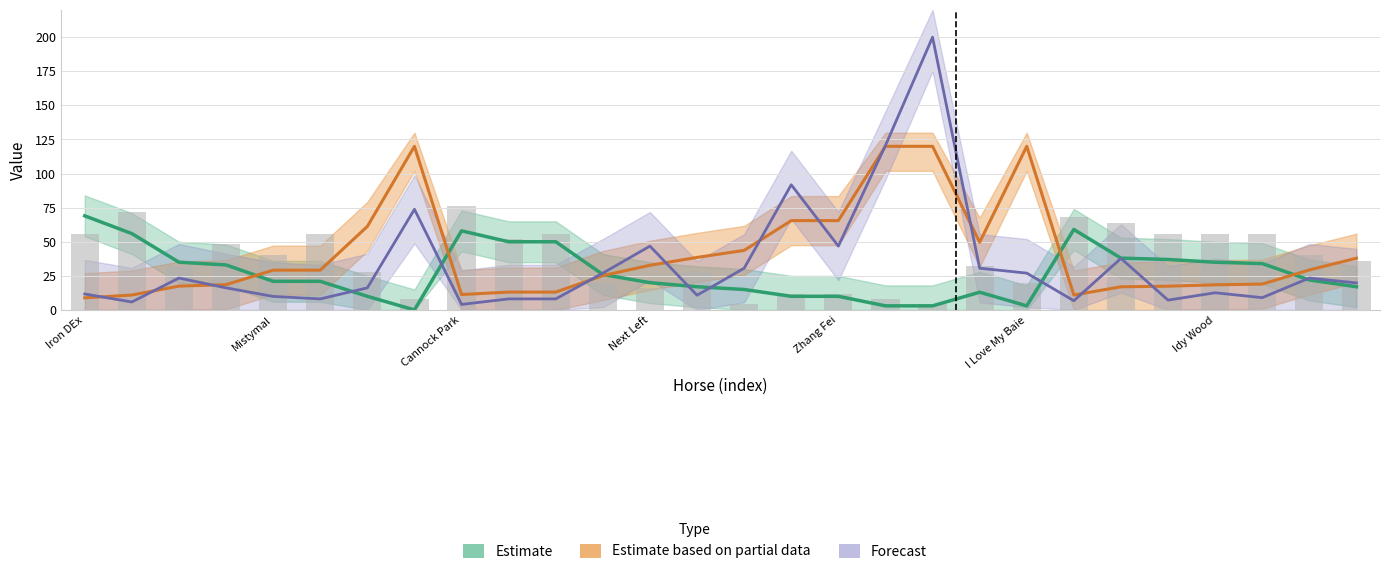

How many categories are shown in the chart?

28